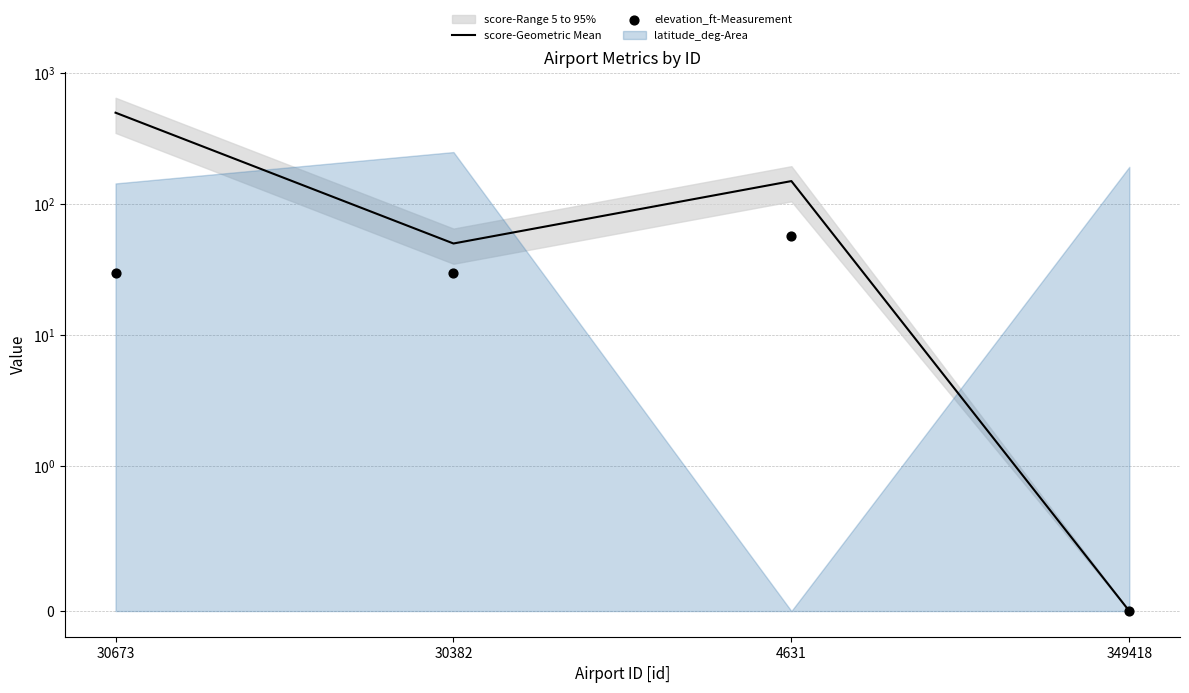

At how many categories does at least one series exceed 102?

2